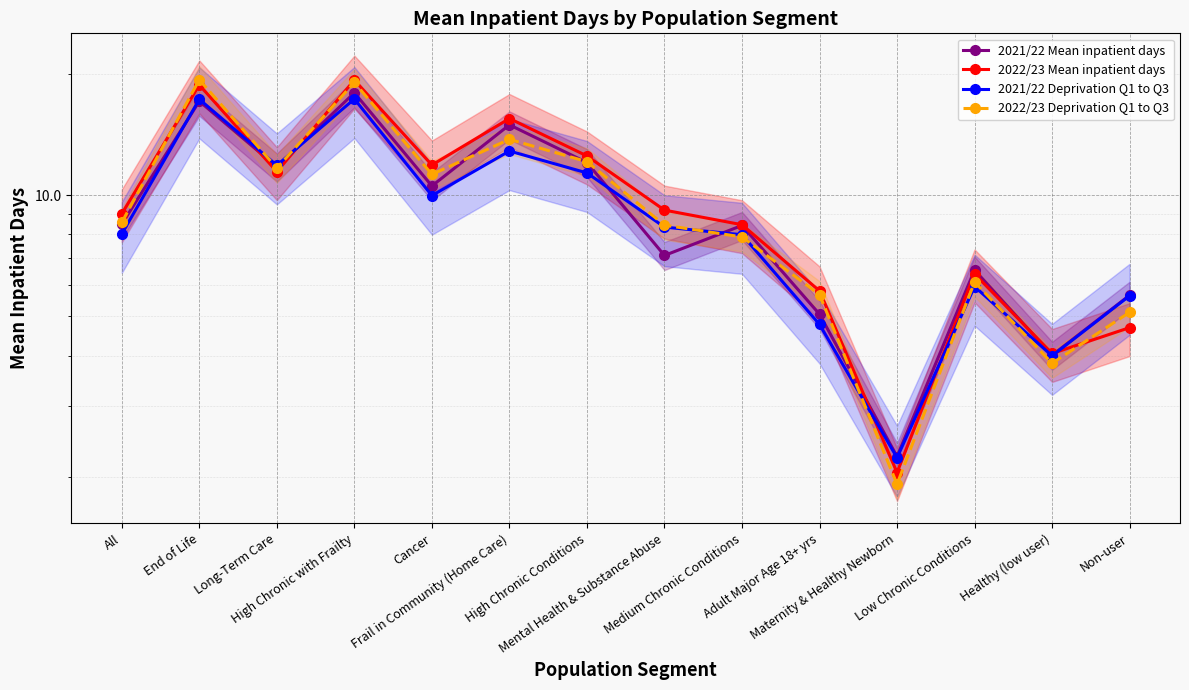

Rank the series by their average value, from highest to lowest.

2022/23 Mean inpatient days, 2022/23 Deprivation Q1 to Q3, 2021/22 Mean inpatient days, 2021/22 Deprivation Q1 to Q3